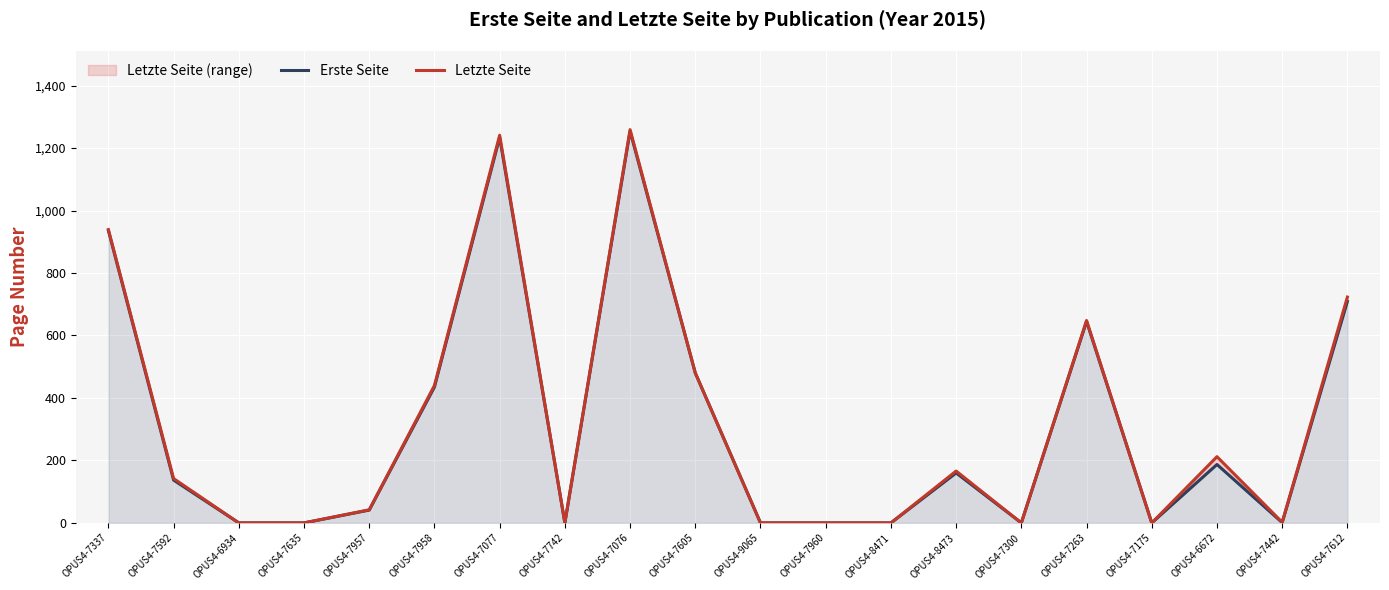

True or false: Erste Seite has a value of 480 at OPUS4-7605.

True